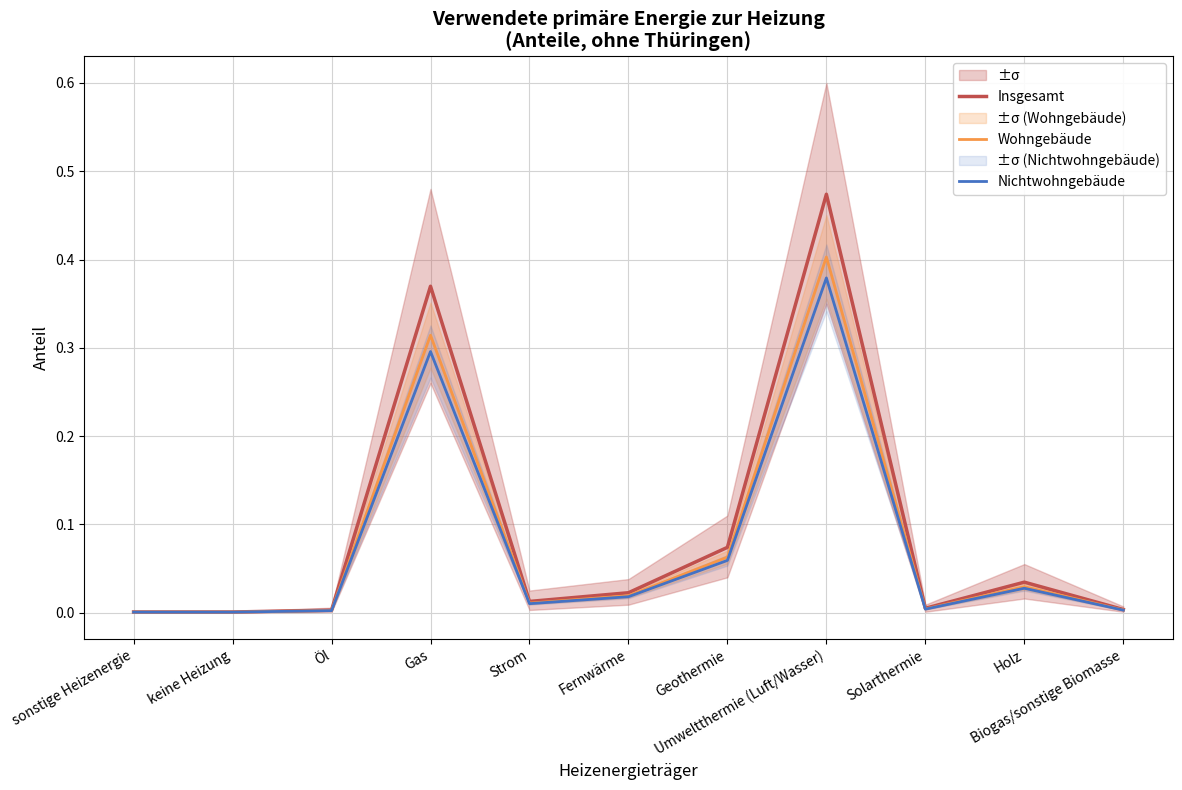

What is the label of the 10th point from the right?

keine Heizung